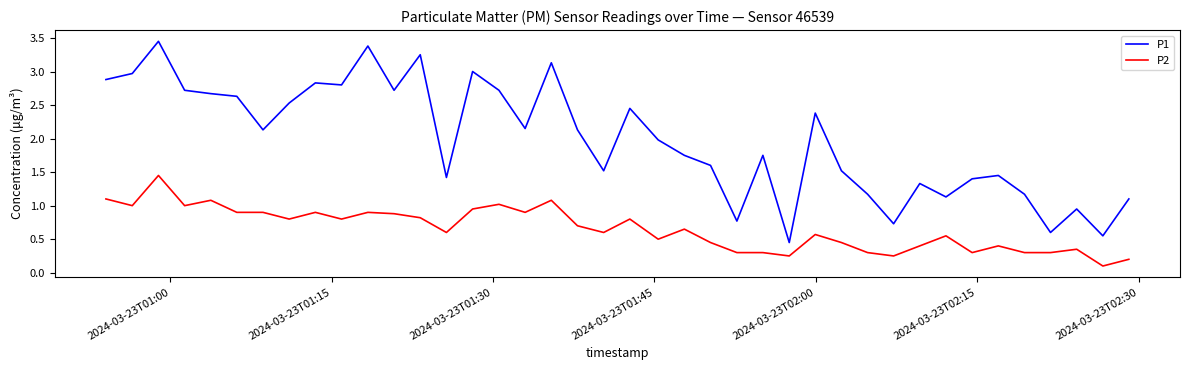

Which series has the largest total across all categories?

P1